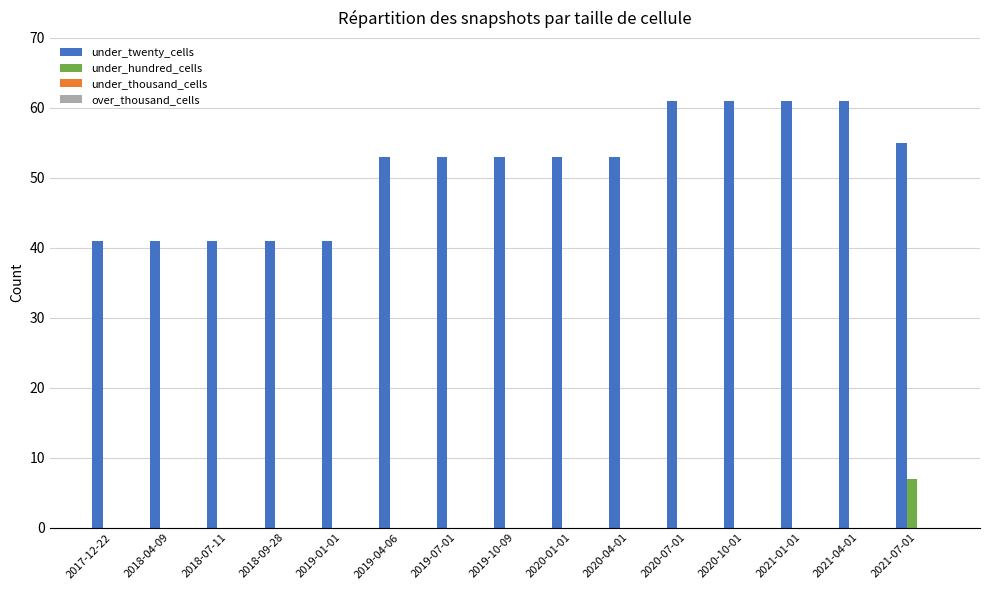

Does the chart contain stacked bars?

No